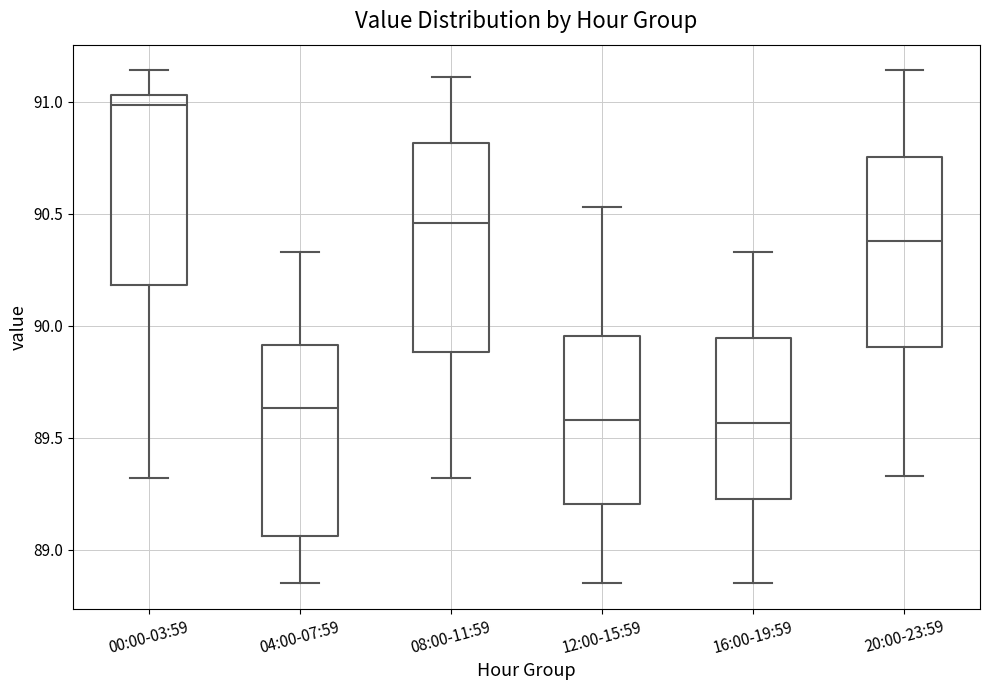

Where is the upper edge of the box for 04:00-07:59 on the y-axis? The values are not printed on the chart, so give them approximately, as read against the axis.

89.90